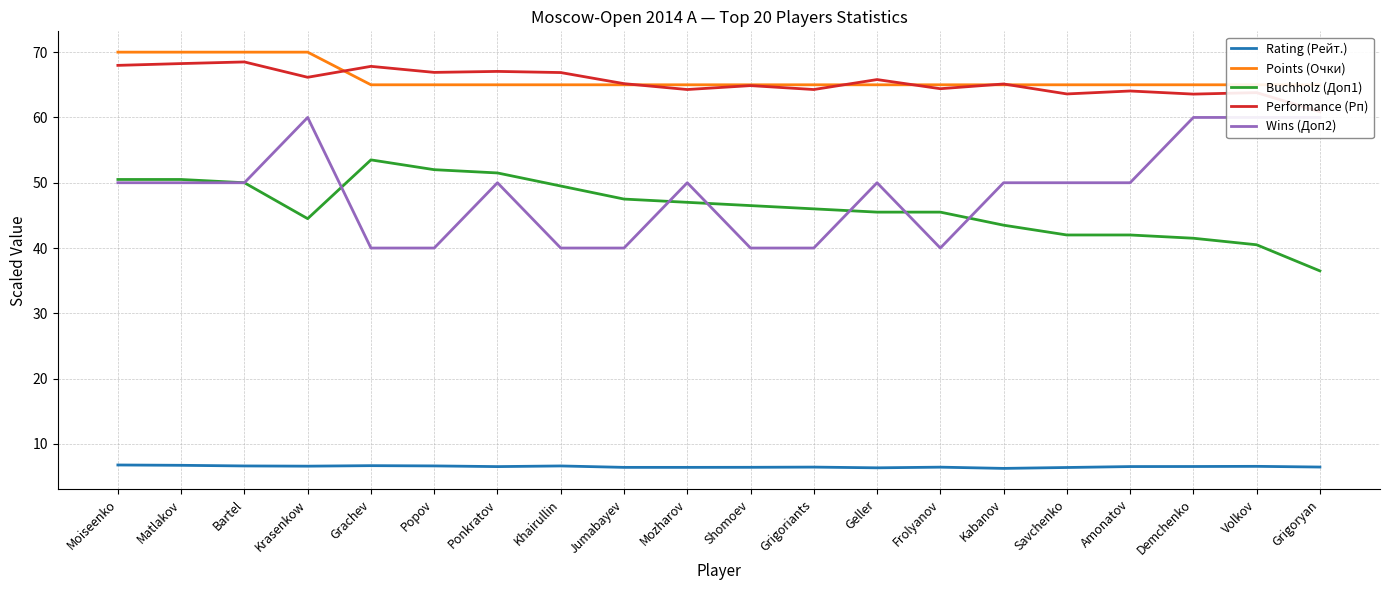

At which category is the sum across all series the highest?

Krasenkow